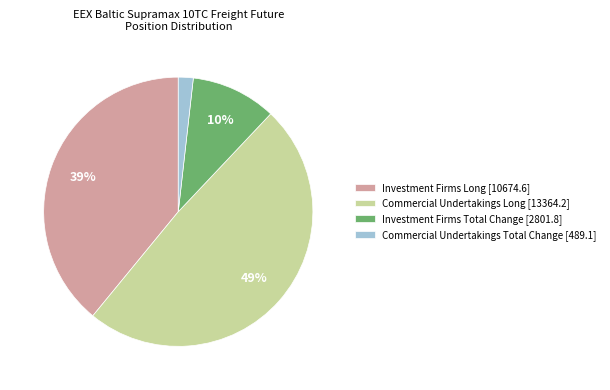

What is the largest slice in the pie chart?

Commercial Undertakings Long [13364.2]